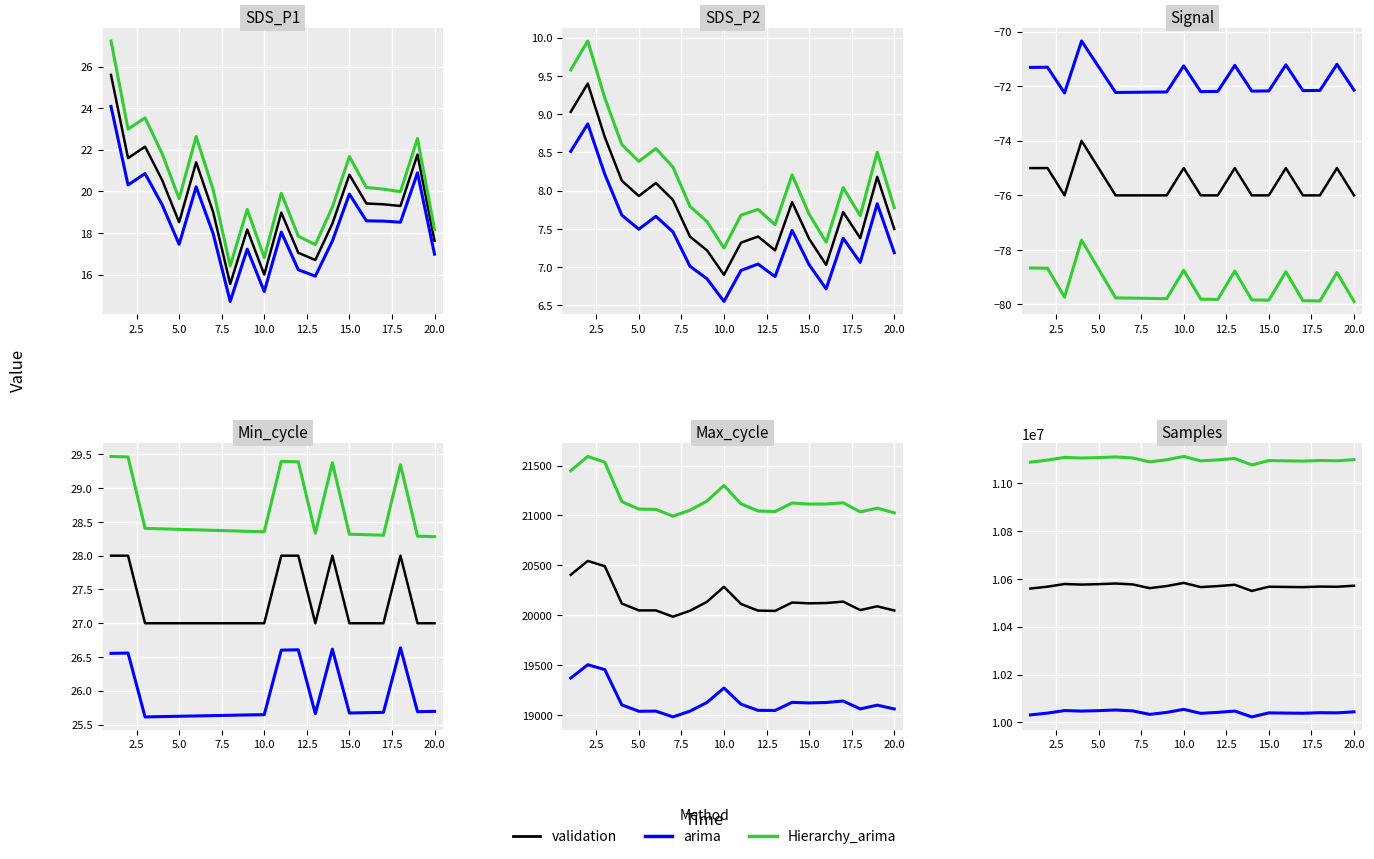

How many lines are shown in the chart?

3